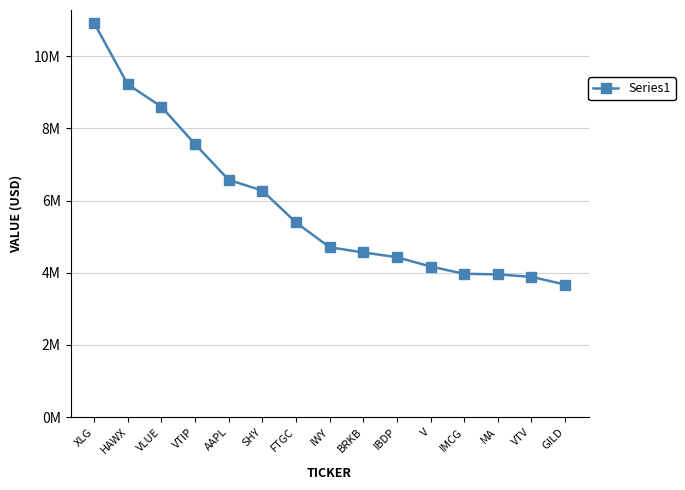

The chart shows a value of 2.5 at IWY. True or false?

False